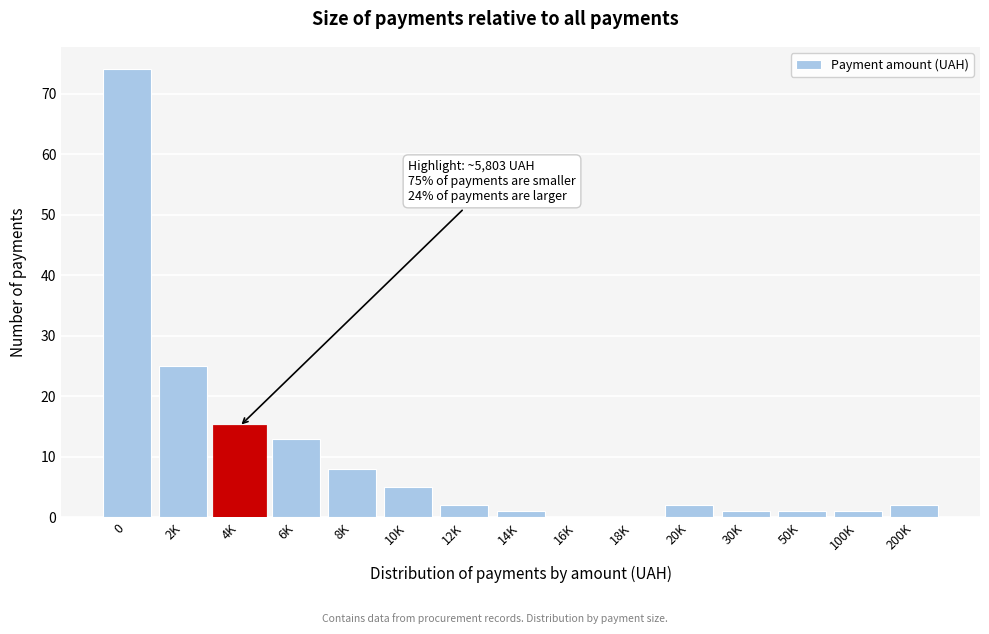

Reading right to left, list all the values displayed in this chart.

200K=2	100K=1	50K=1	30K=1	20K=2	18K=0	16K=0	14K=1	12K=2	10K=5	8K=8	6K=13	4K=15	2K=25	0=74